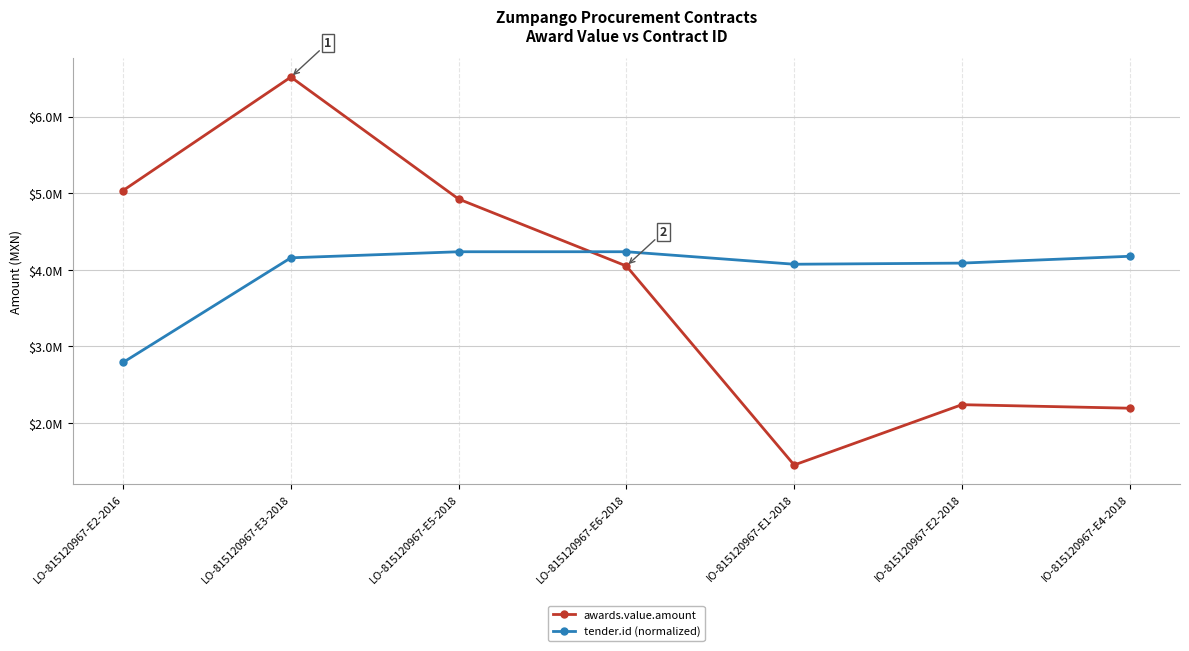

At which label is tender.id (normalized) closest to 3514608?

IO-815120967-E1-2018